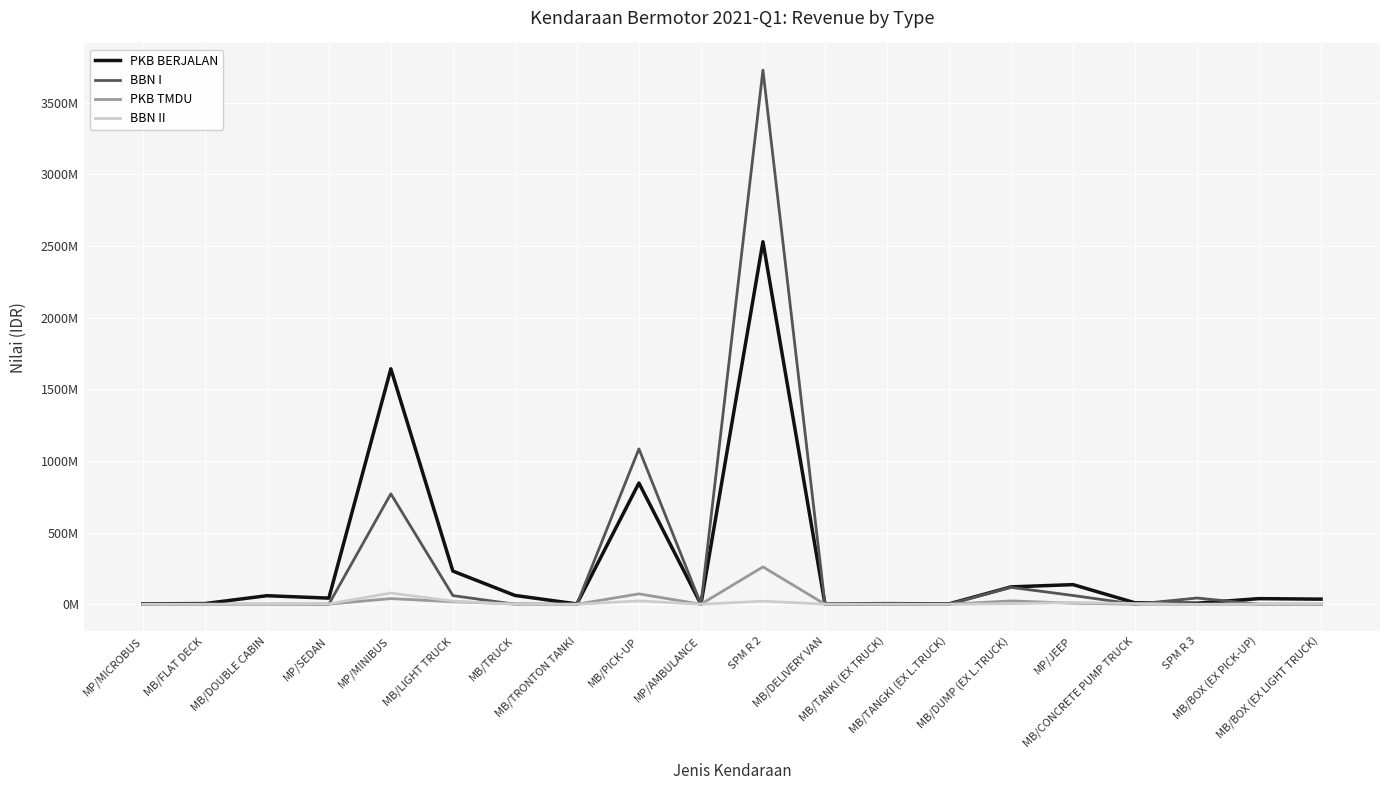

What is the maximum value for BBN II?

78135448